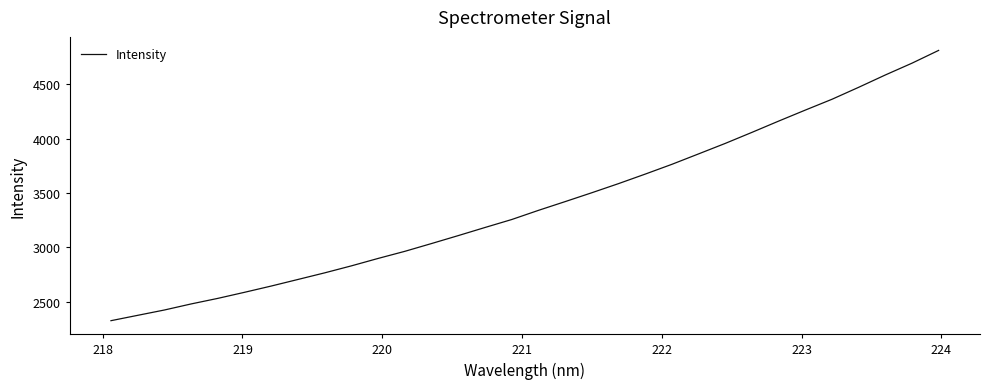

What is the minimum value shown in the chart?

2326.2